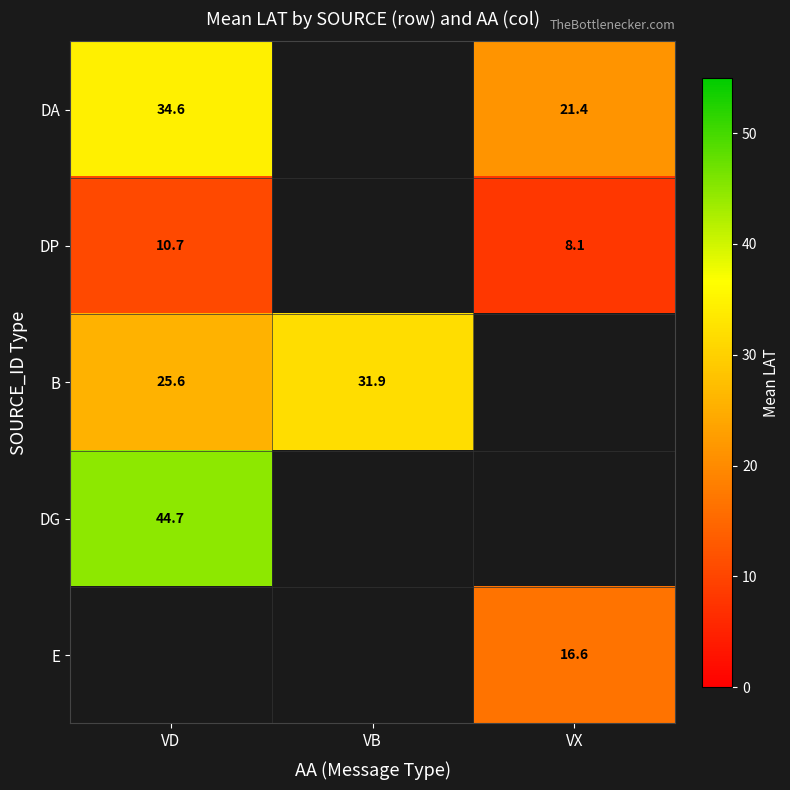

The DP series shows 5.3 at VX. True or false?

False